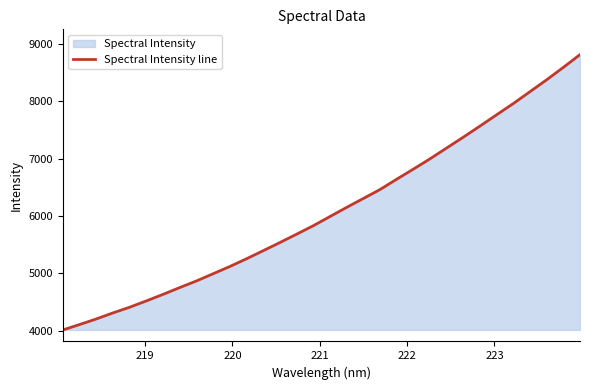

What is the minimum value shown in the chart?

4011.6